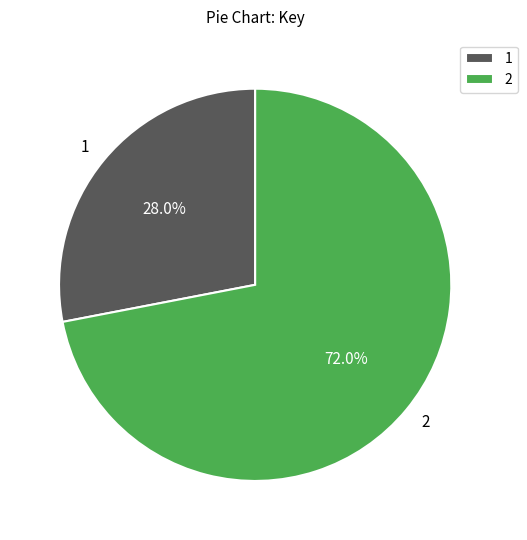

What is the largest slice in the pie chart?

2